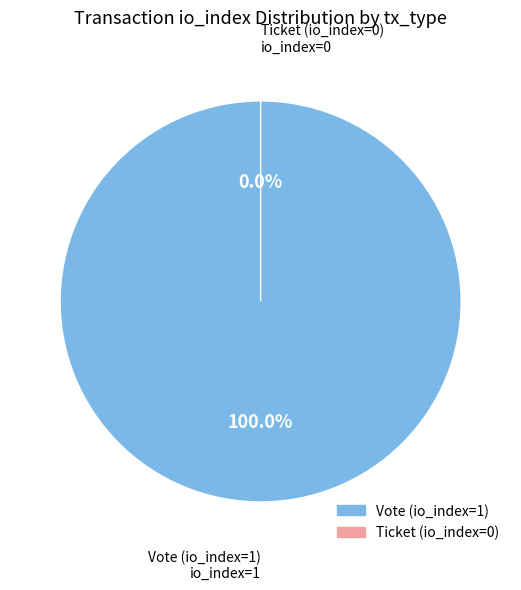

To the nearest percent, what is the difference between the largest and smallest slice percentages?

100%